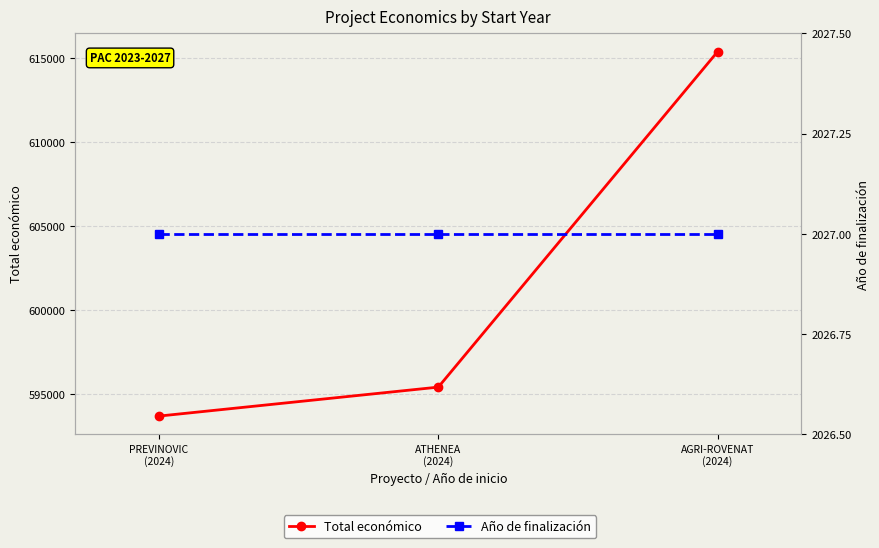

Count the number of categories in the chart.

3